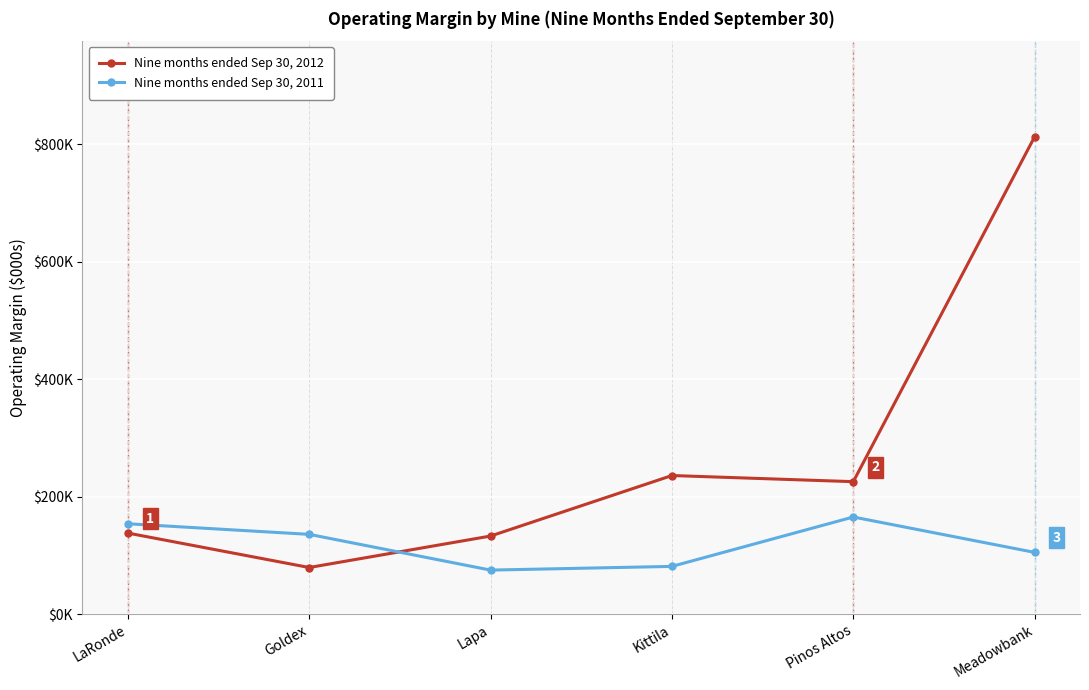

Reading left to right, list all the values displayed in this chart.

Nine months ended Sep 30, 2012: 138233	79622	133193	236189	225745	812982
Nine months ended Sep 30, 2011: 154081	136046	75201	81516	165604	105337